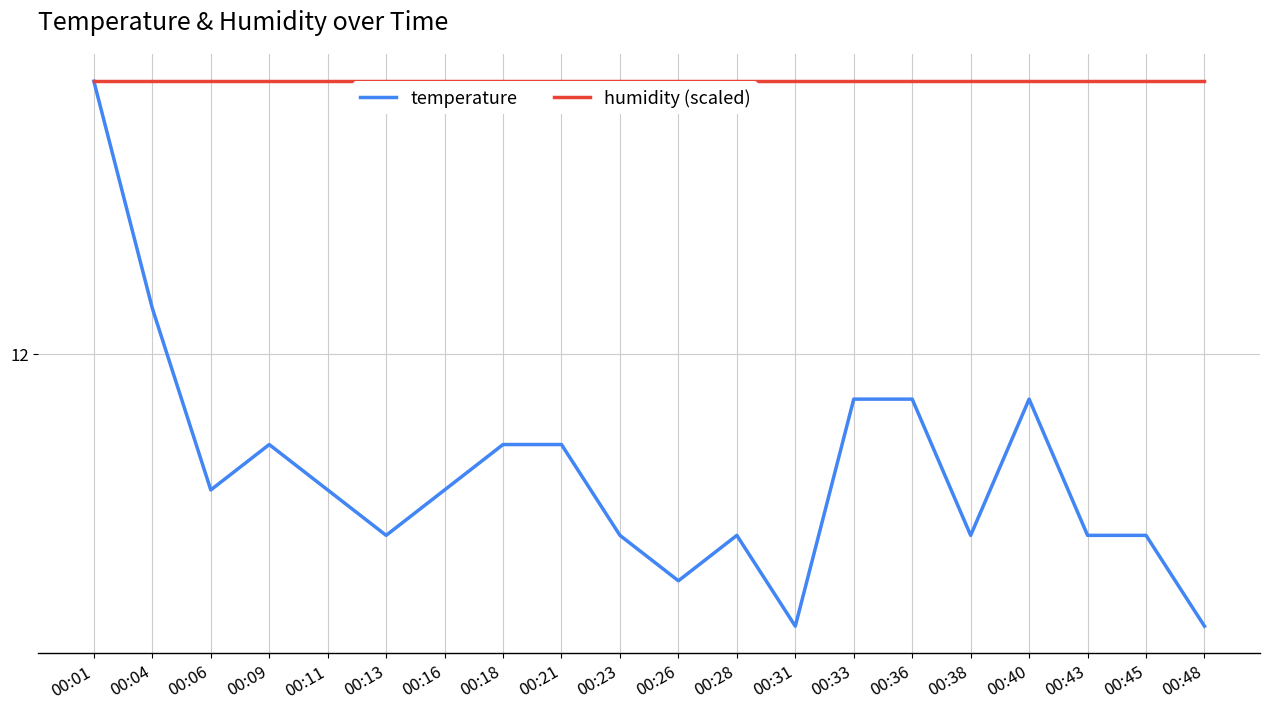

True or false: humidity (scaled) has a value of 6.9 at 00:33.

False